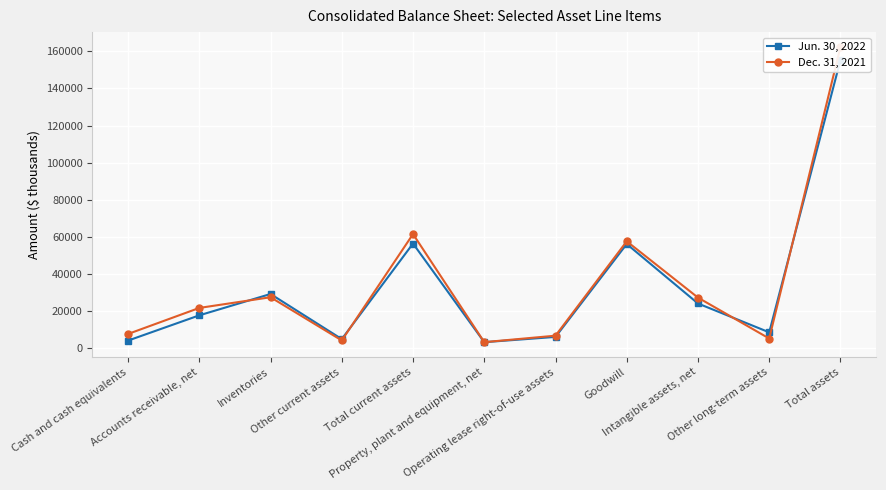

Between which two adjacent categories do Dec. 31, 2021 and Jun. 30, 2022 first intersect?

Accounts receivable, net and Inventories